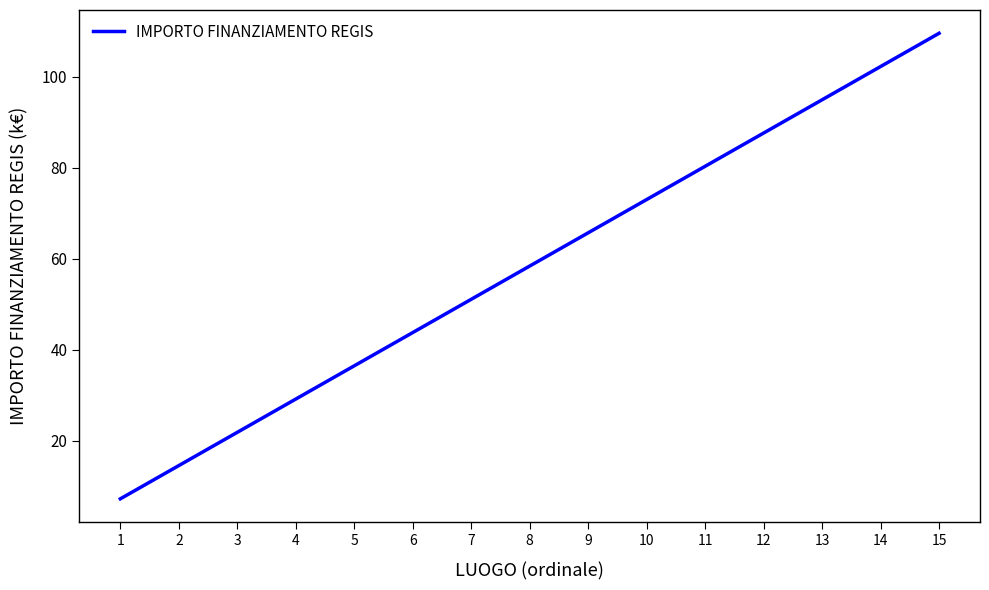

List the labels in order of value, smallest first.

1, 2, 3, 4, 5, 6, 7, 8, 9, 10, 11, 12, 13, 14, 15